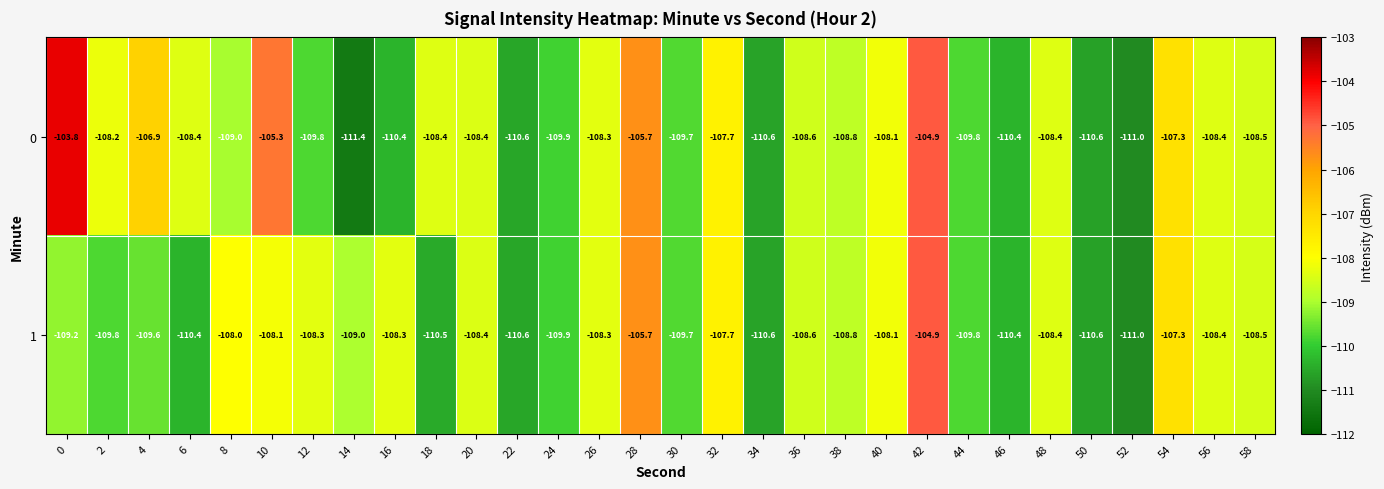

Which category has the lowest value across all series?

14